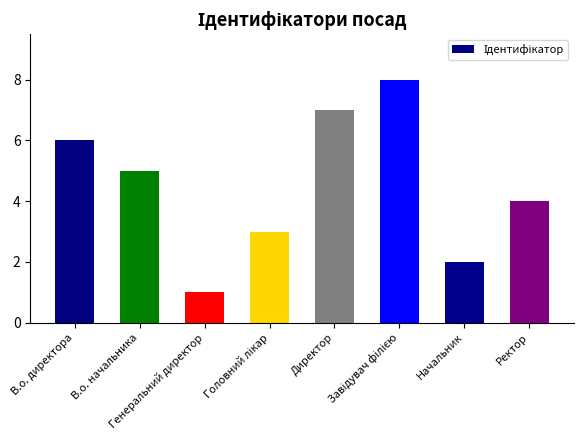

How many values are below 5?

4